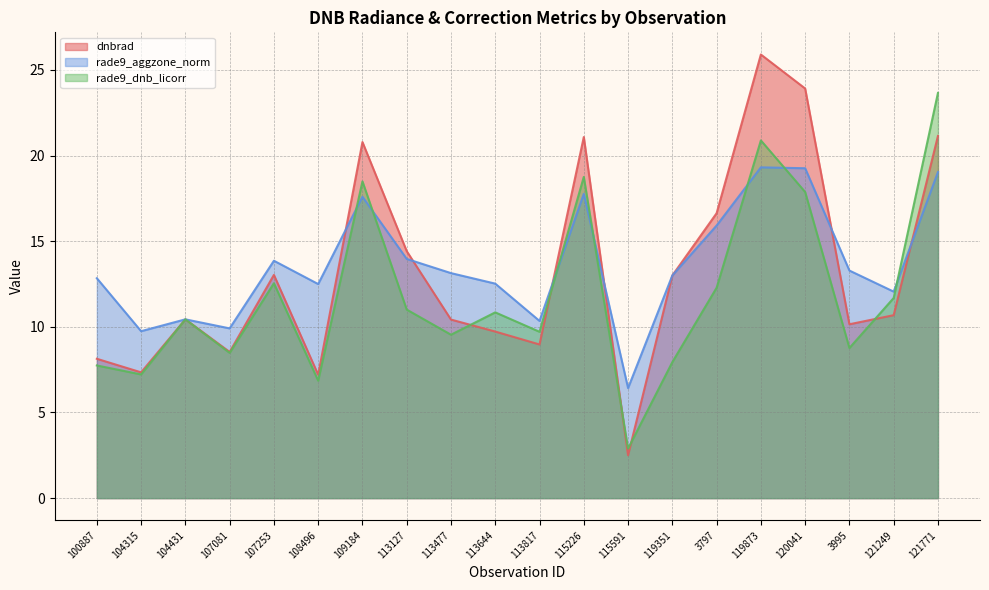

Is the value of rade9_dnb_licorr at 119351 greater than the value of rade9_aggzone_norm at 109184?

No